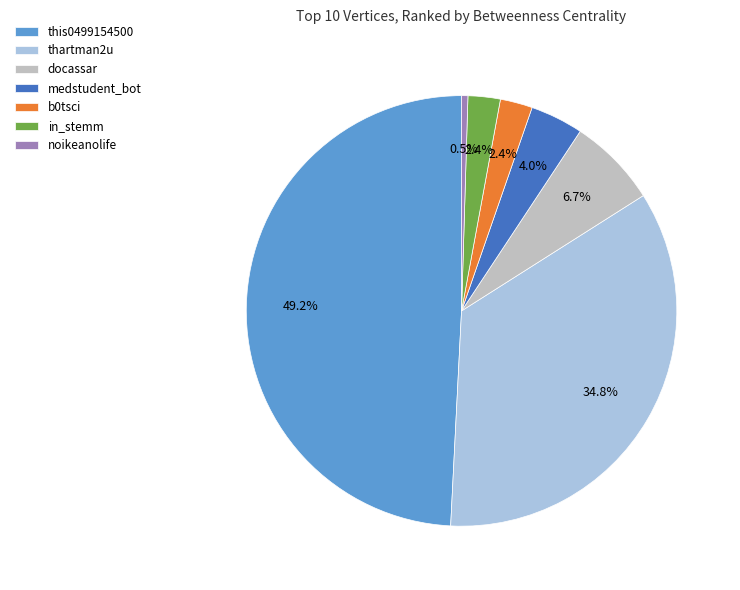

Combined, what portion of the pie is thartman2u and docassar?

41.5%